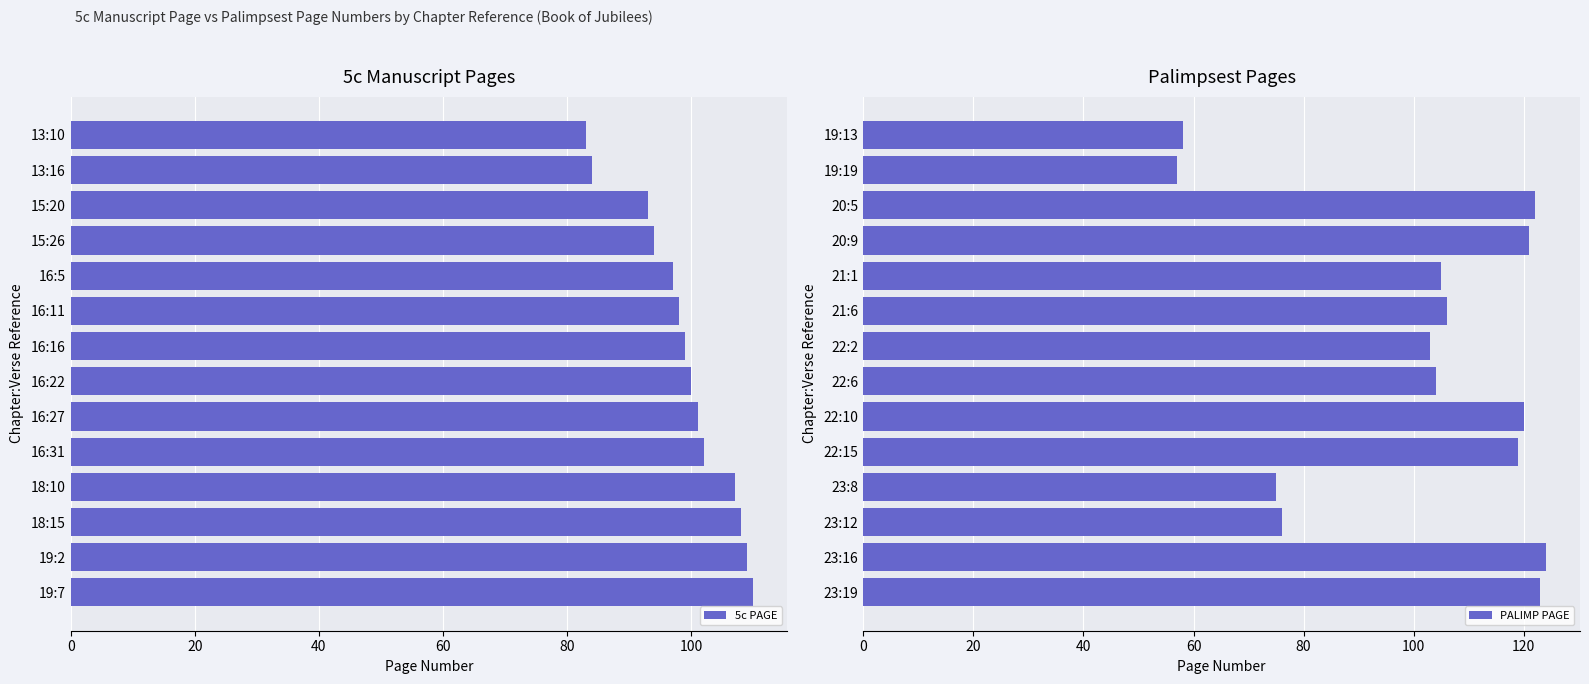

Is it true that 5c PAGE equals 140 at 16:22?

False